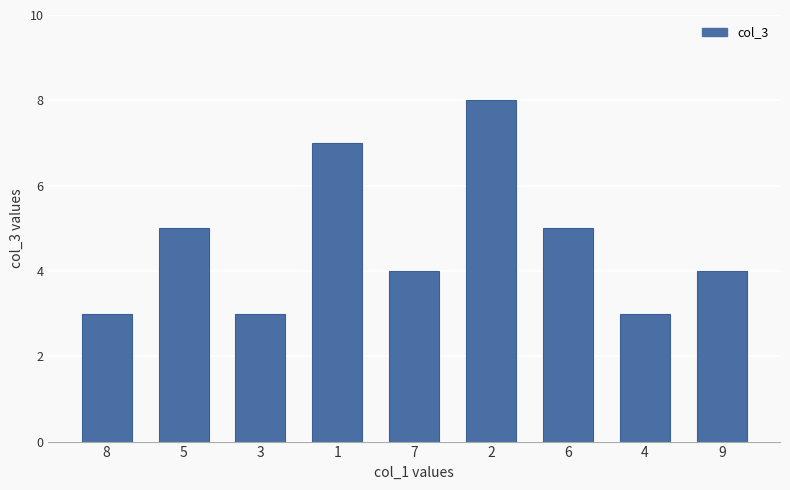

Count the number of categories in the chart.

9